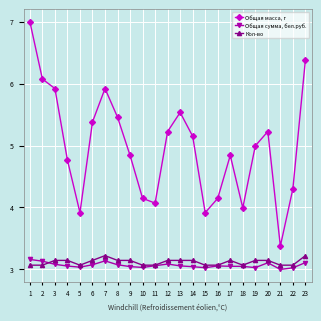

True or false: Общая сумма, бел.руб. has a value of 3.1 at 12.

True